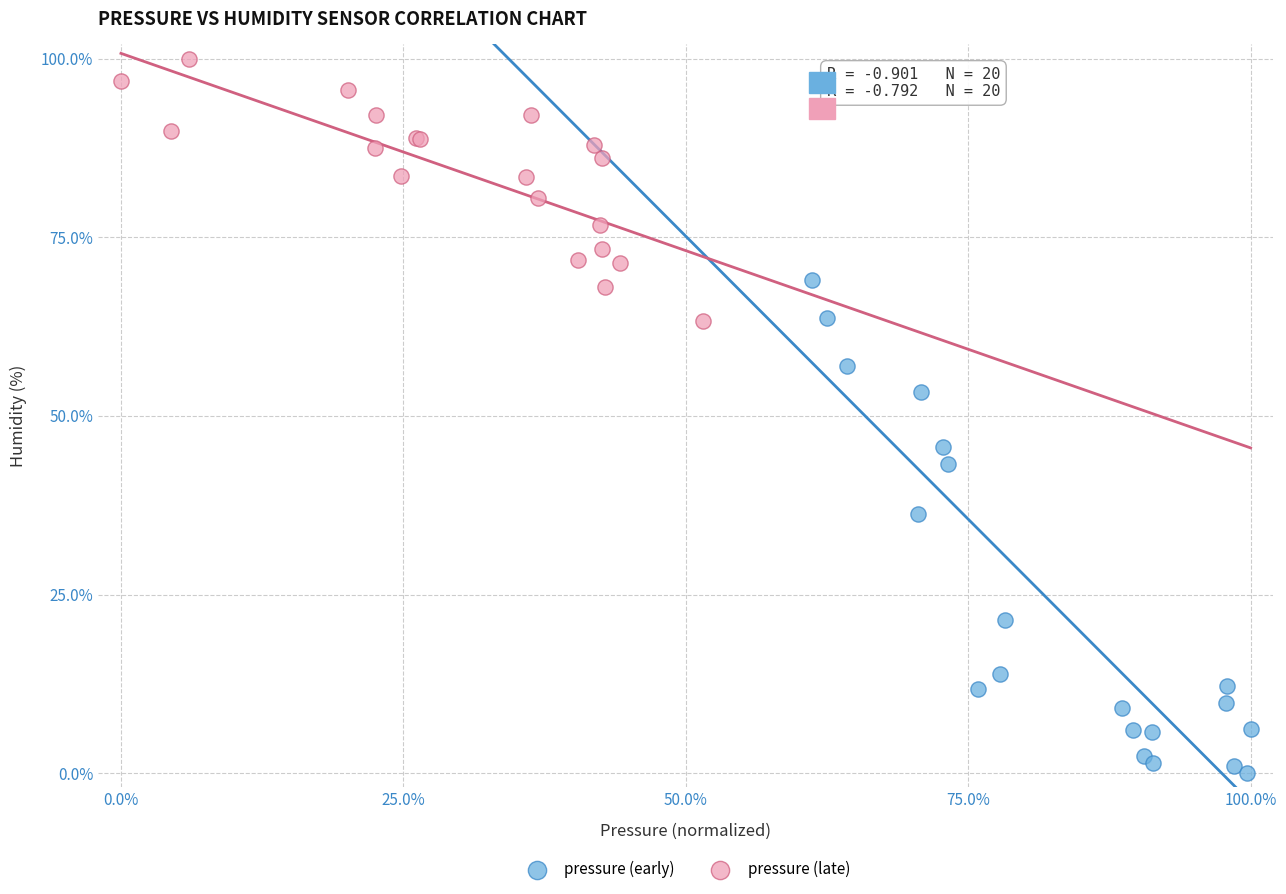

What are all the series names shown in the legend?

pressure (early), pressure (late)